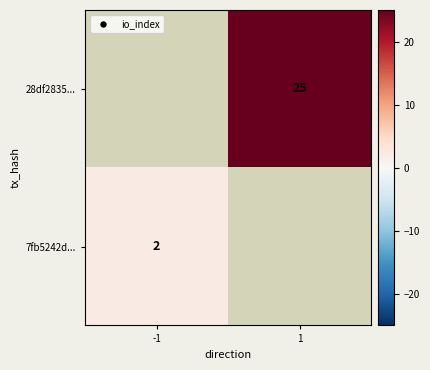

Is it true that 7fb5242d... equals 2 at -1?

True